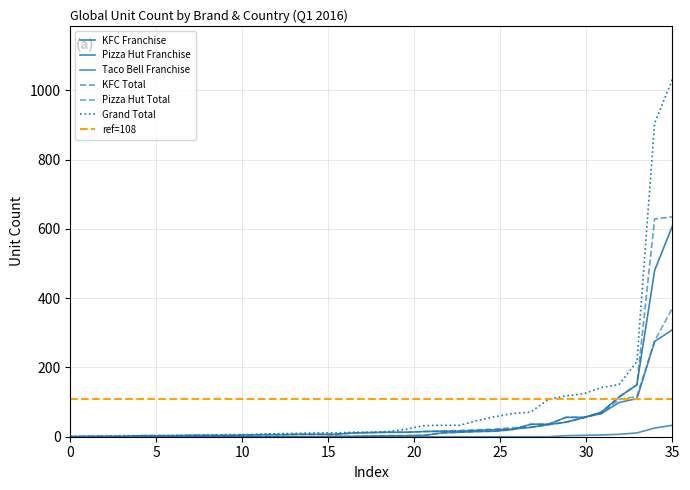

True or false: Grand Total has a value of 4 at Antigua.

False